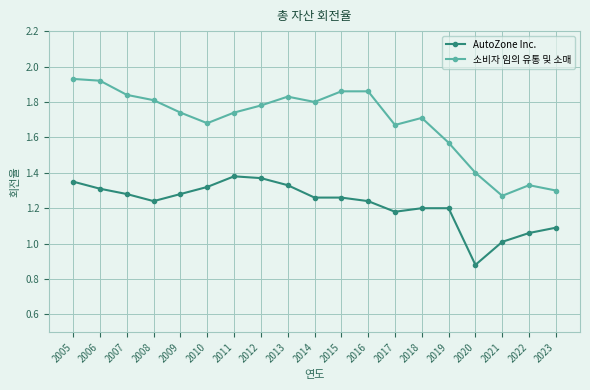

What is the difference between the highest and lowest values at 2021?

0.3